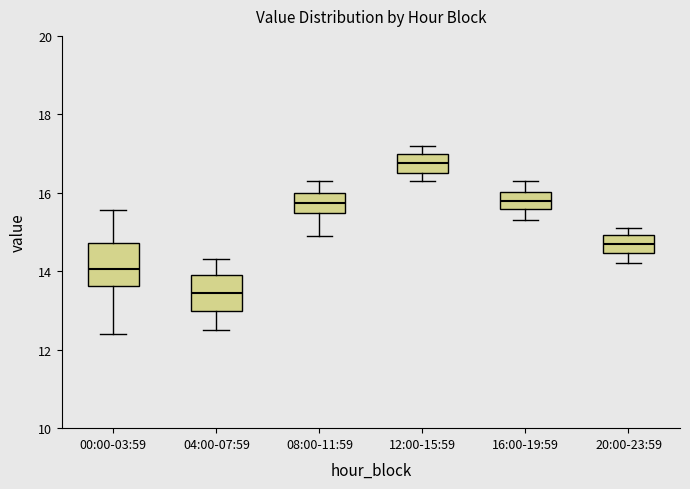

Reading left to right, read every box against the y-axis: the position of its median line, the range the box covers, and the ends of its whiskers. The values are not printed on the chart, so give them approximately, as read against the axis.

00:00-03:59: median 14.0, box 13.6 to 14.8, whiskers 12.4 to 15.6
04:00-07:59: median 13.4, box 13.0 to 14.0, whiskers 12.6 to 14.4
08:00-11:59: median 15.8, box 15.4 to 16.0, whiskers 15.0 to 16.4
12:00-15:59: median 16.8, box 16.6 to 17.0, whiskers 16.4 to 17.2
16:00-19:59: median 15.8, box 15.6 to 16.0, whiskers 15.4 to 16.4
20:00-23:59: median 14.8, box 14.4 to 15.0, whiskers 14.2 to 15.2